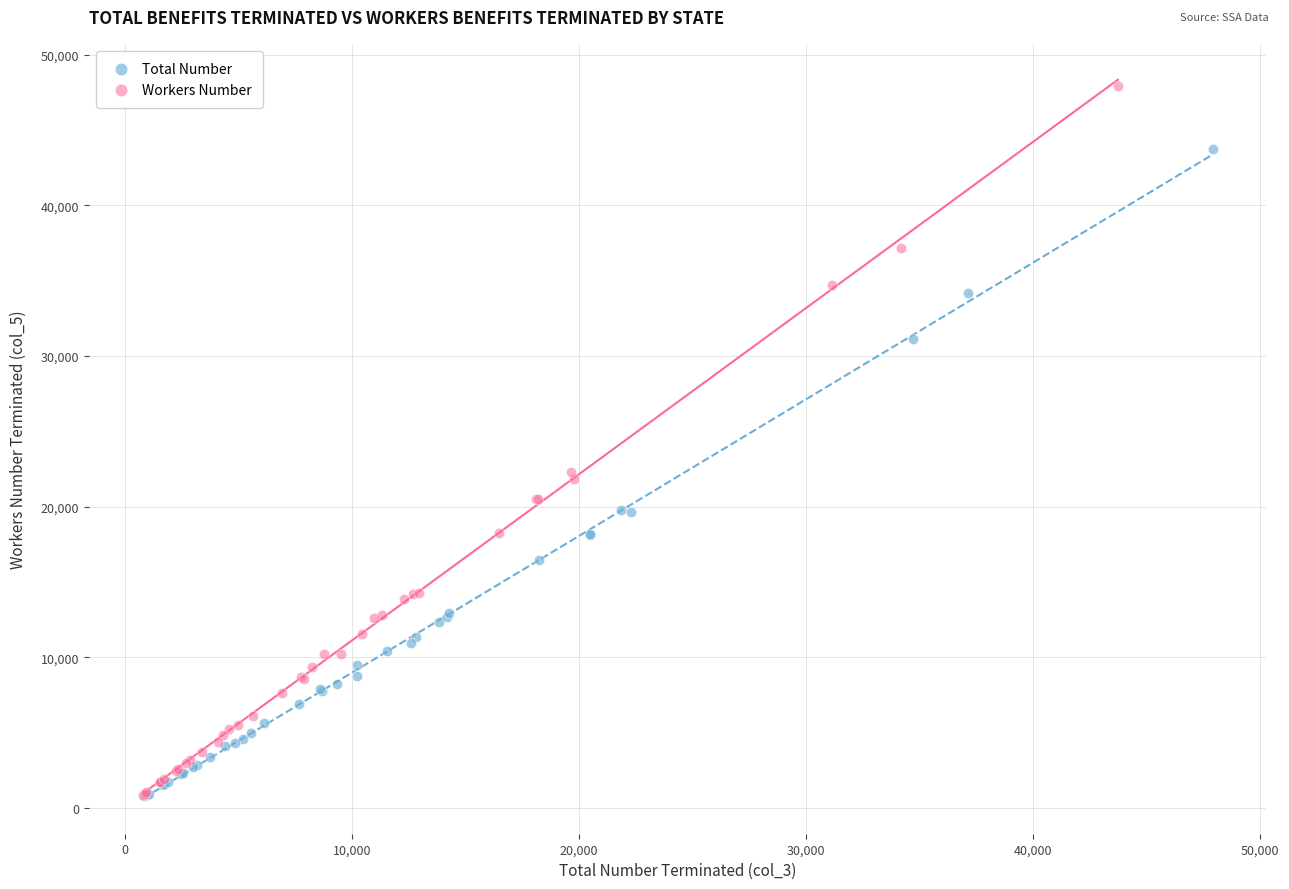

What are all the series names shown in the legend?

Total Number, Workers Number